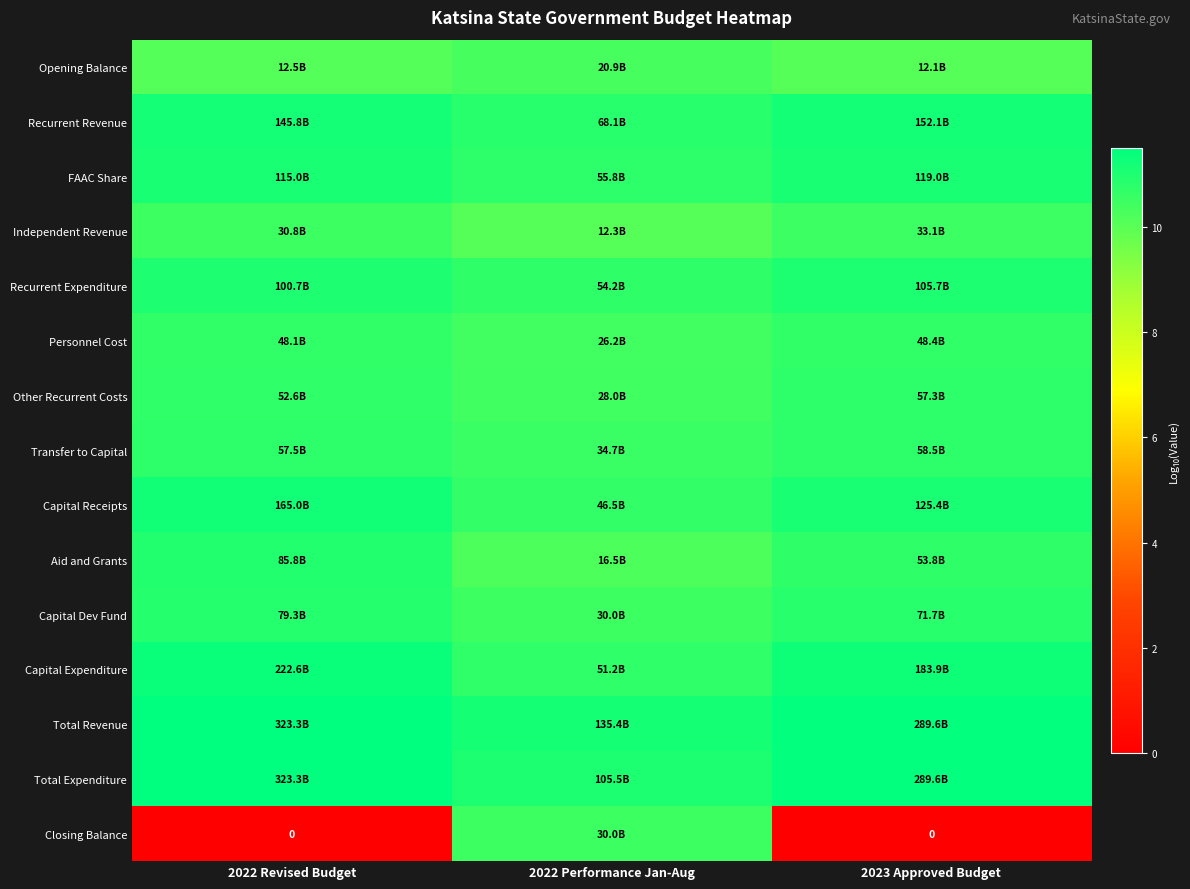

Which label corresponds to the largest value in the chart?

2022 Revised Budget